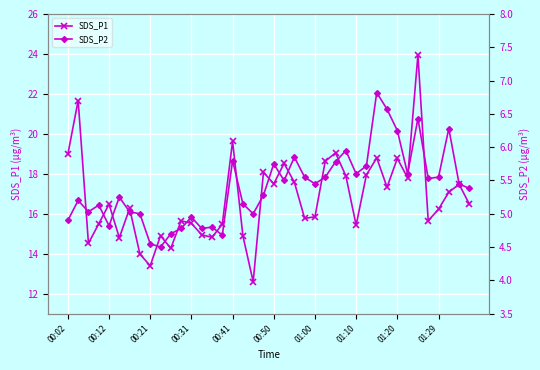

At which label does SDS_P1 first exceed 16?

00:02